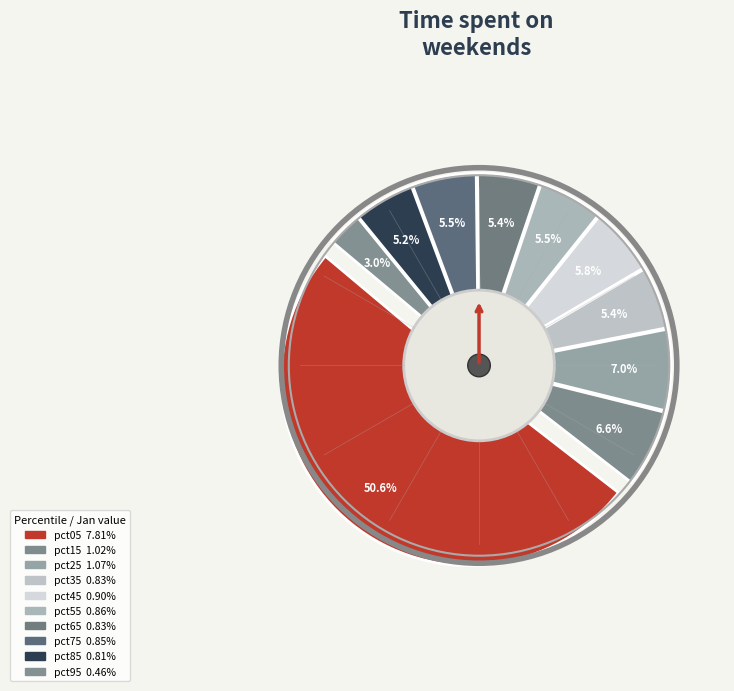

What is the total percentage of pct65 and pct55?

10.9%